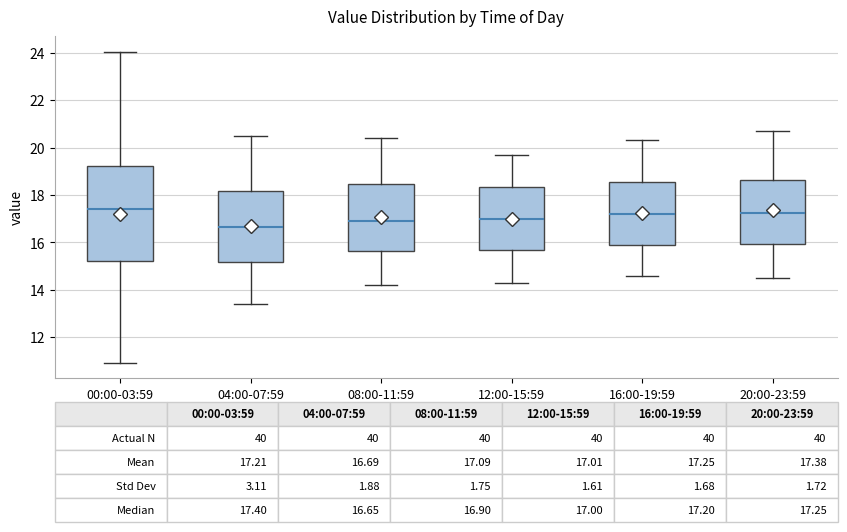

Which box's median line is the lowest?

04:00-07:59